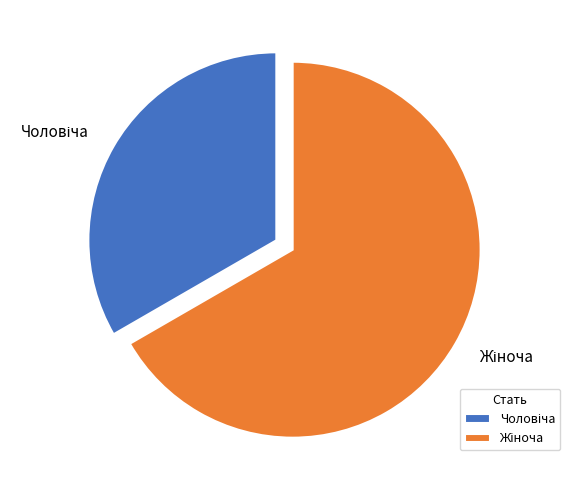

Does any single category account for the majority?

Yes